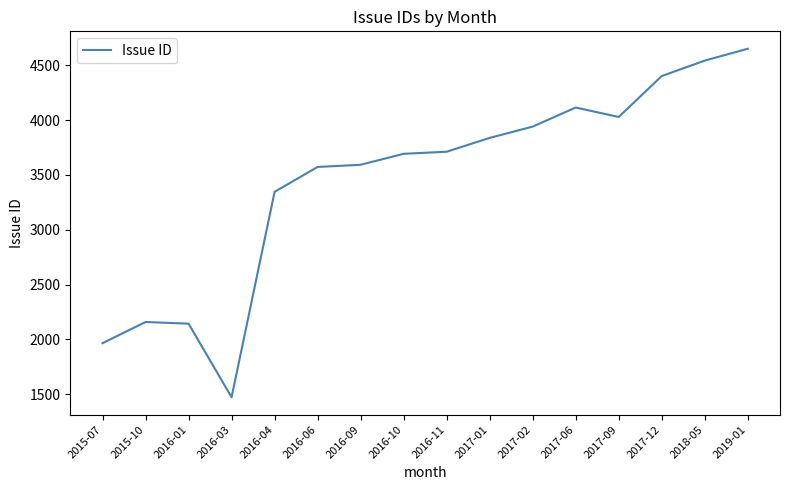

How many lines are shown in the chart?

1